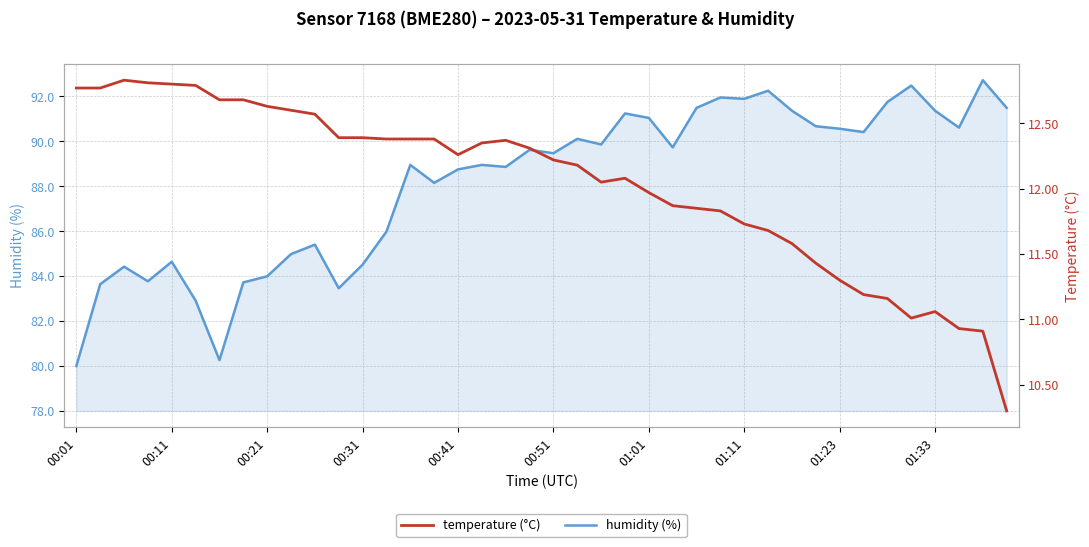

What are all the series names shown in the legend?

humidity, temperature